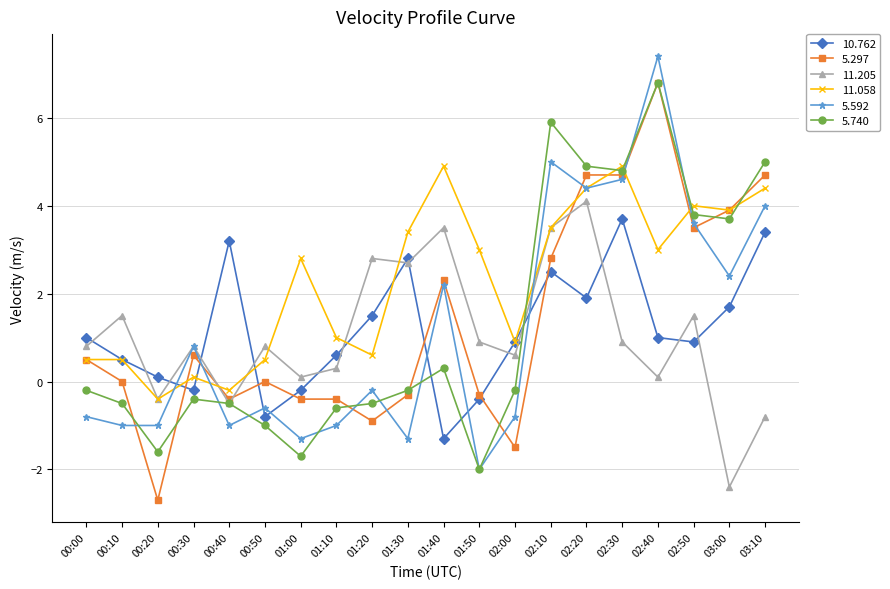

How many lines are shown in the chart?

6